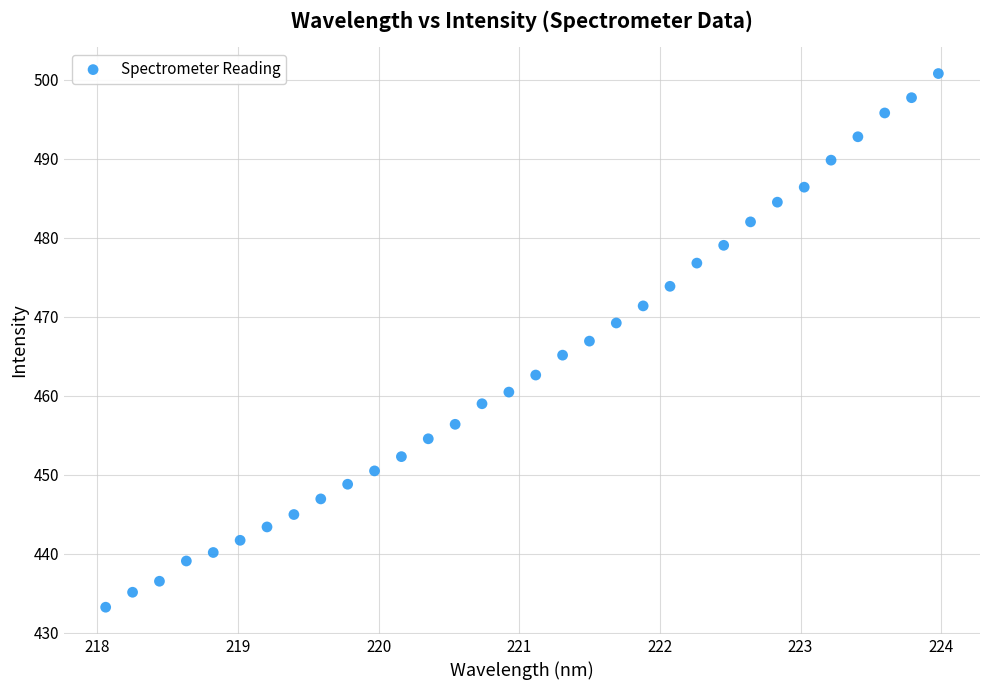

What is the range of Y values (max minus min)?

67.5